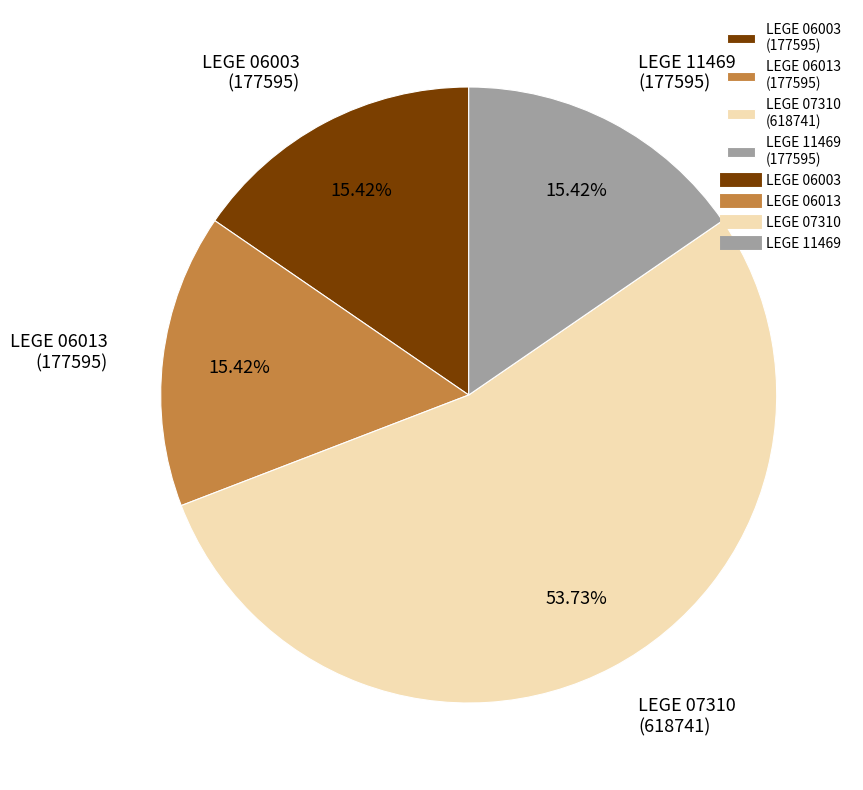

What percentage is the LEGE 07310 slice, to the nearest percent?

54%